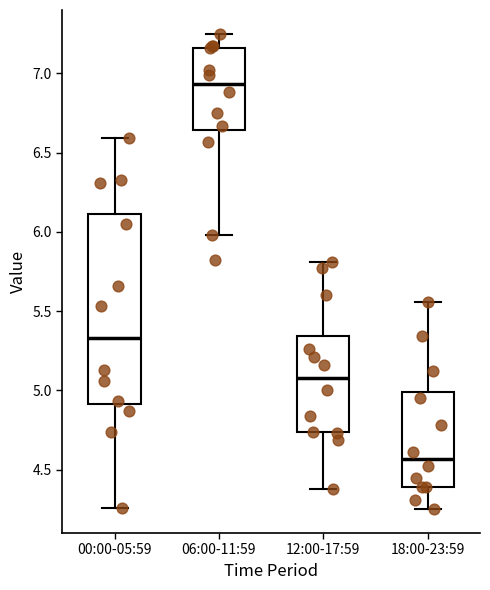

Which box has the highest median line?

06:00-11:59